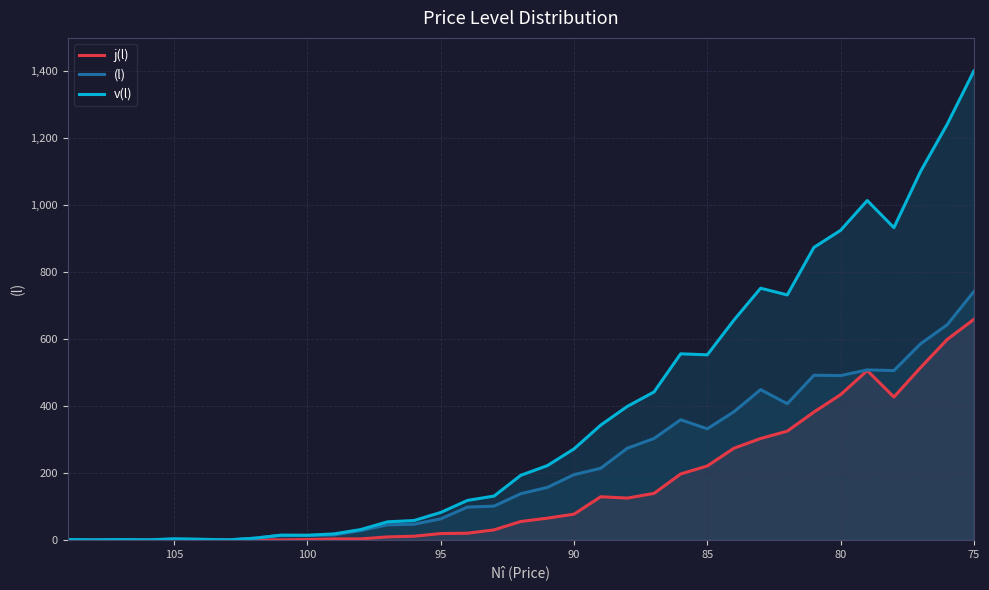

True or false: v(l) and (l) intersect in this chart.

False